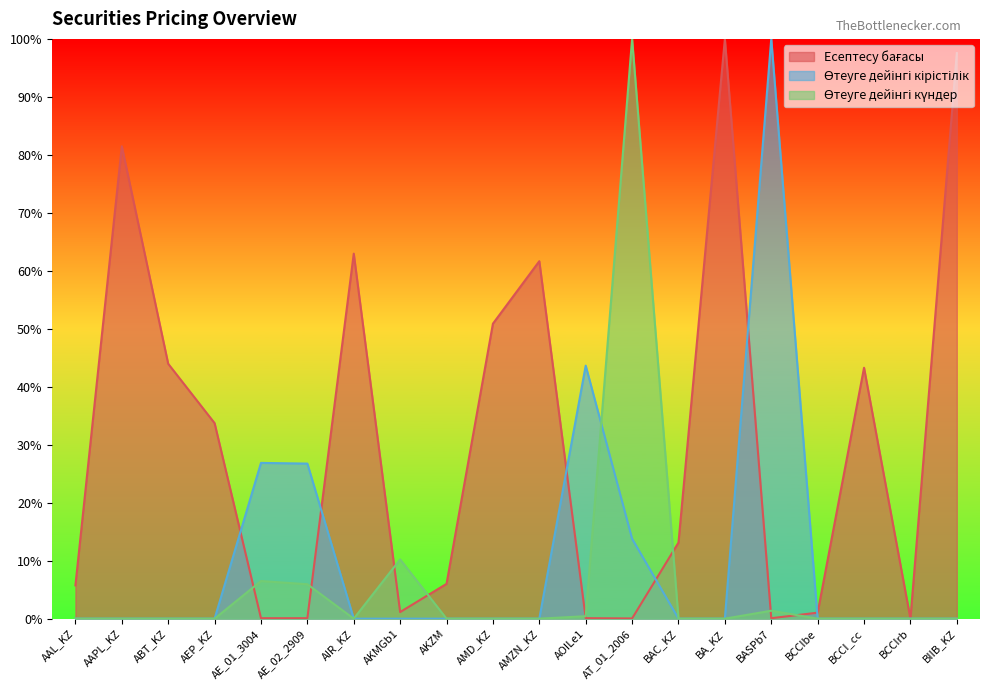

True or false: Есептесу бағасы has a value of 13.1 at BAC_KZ.

True